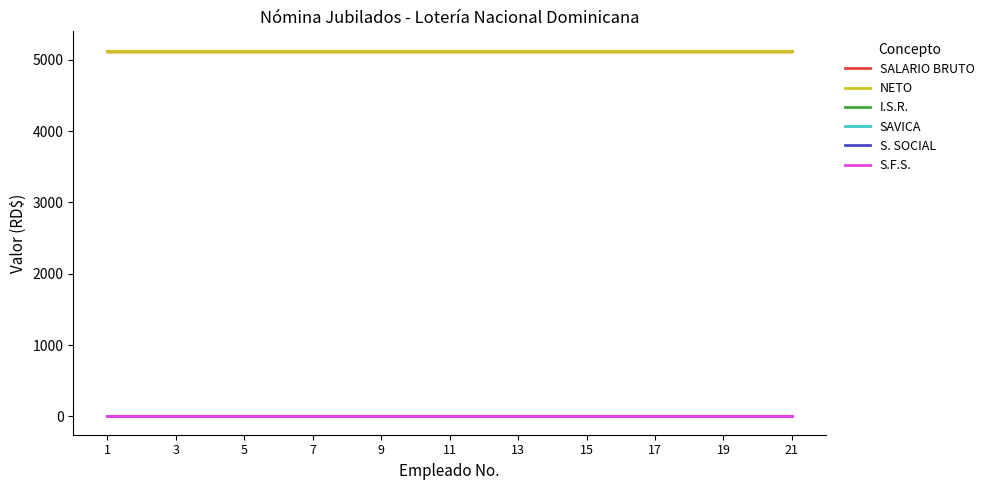

Reading left to right, what are all the values shown in this chart?

SALARIO BRUTO: 5117.5	5117.5	5117.5	5117.5	5117.5	5117.5	5117.5	5117.5	5117.5	5117.5	5117.5	5117.5	5117.5	5117.5	5117.5	5117.5	5117.5	5117.5	5117.5	5117.5	5117.5
NETO: 5117.5	5117.5	5117.5	5117.5	5117.5	5117.5	5117.5	5117.5	5117.5	5117.5	5117.5	5117.5	5117.5	5117.5	5117.5	5117.5	5117.5	5117.5	5117.5	5117.5	5117.5
I.S.R.: 0.0	0.0	0.0	0.0	0.0	0.0	0.0	0.0	0.0	0.0	0.0	0.0	0.0	0.0	0.0	0.0	0.0	0.0	0.0	0.0	0.0
SAVICA: 0.0	0.0	0.0	0.0	0.0	0.0	0.0	0.0	0.0	0.0	0.0	0.0	0.0	0.0	0.0	0.0	0.0	0.0	0.0	0.0	0.0
S. SOCIAL: 0.0	0.0	0.0	0.0	0.0	0.0	0.0	0.0	0.0	0.0	0.0	0.0	0.0	0.0	0.0	0.0	0.0	0.0	0.0	0.0	0.0
S.F.S.: 0.0	0.0	0.0	0.0	0.0	0.0	0.0	0.0	0.0	0.0	0.0	0.0	0.0	0.0	0.0	0.0	0.0	0.0	0.0	0.0	0.0